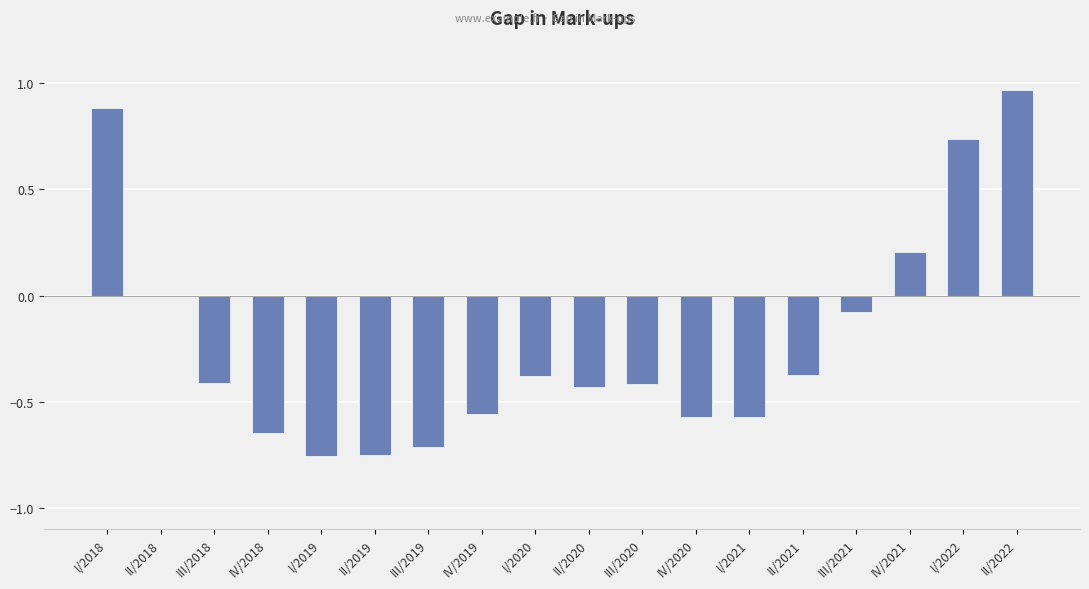

Between III/2019 and III/2021, which is larger?

III/2021